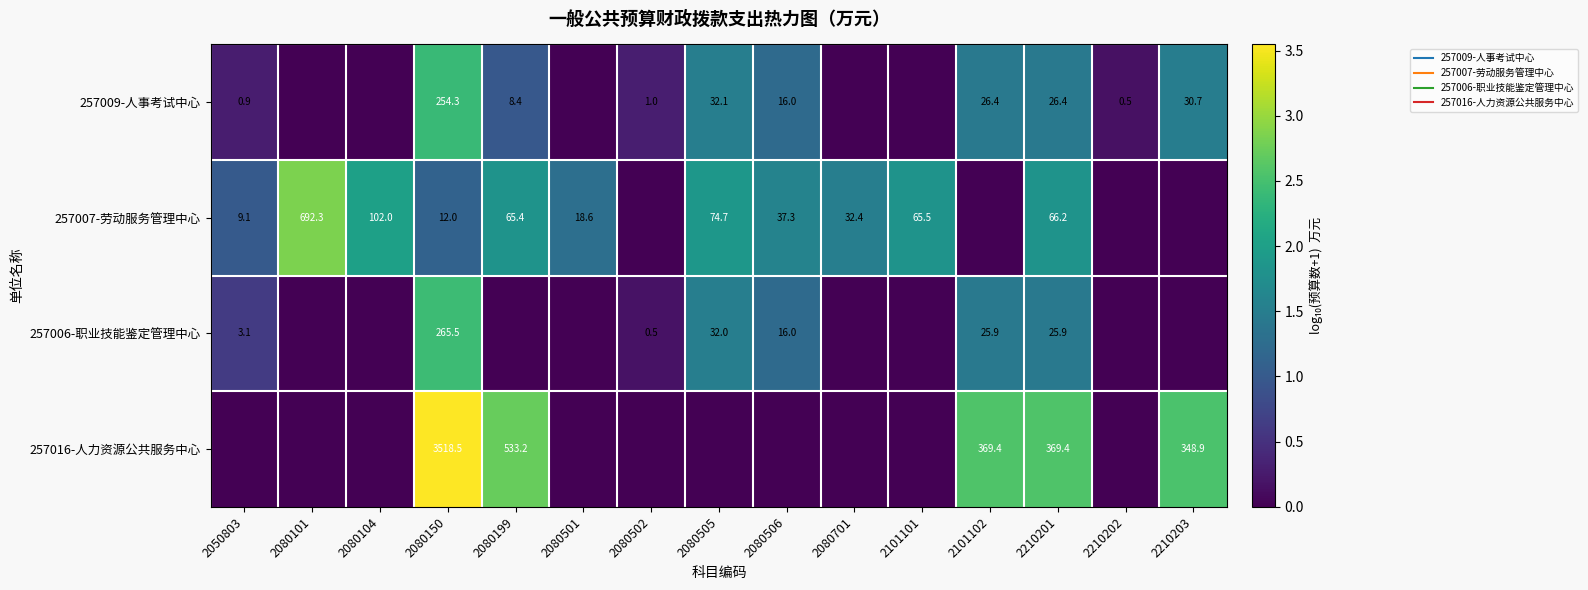

Rank the series by their maximum value, from highest to lowest.

257016-人力资源公共服务中心, 257007-劳动服务管理中心, 257006-职业技能鉴定管理中心, 257009-人事考试中心